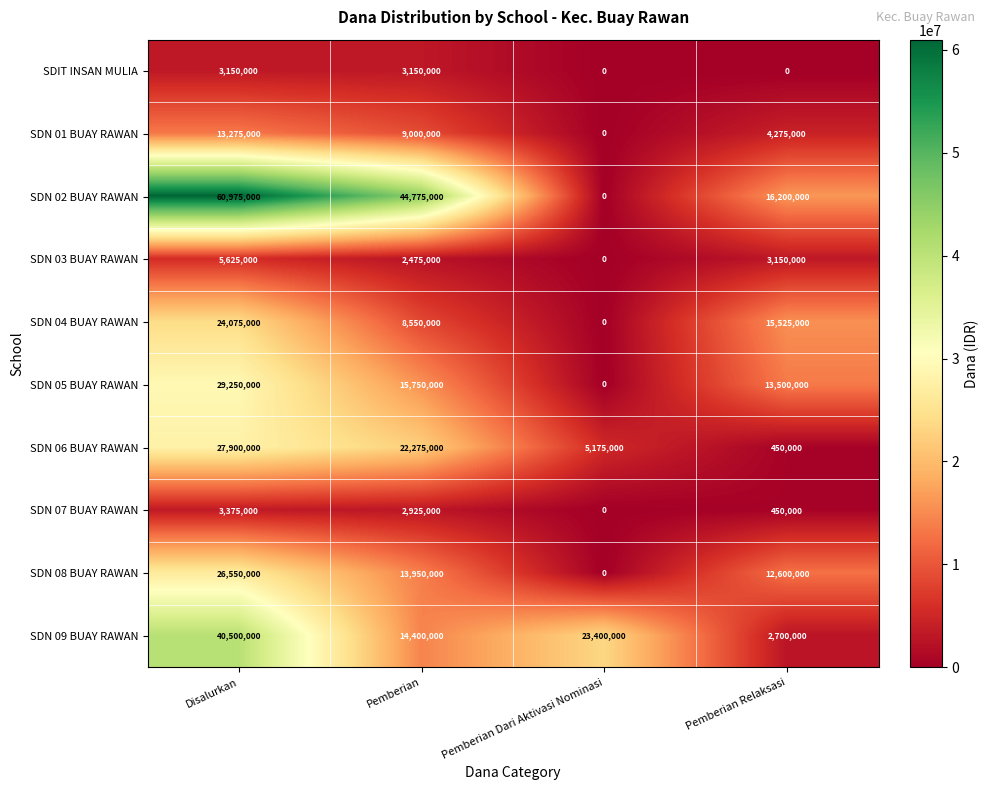

Which series has the largest range (max minus min)?

SDN 02 BUAY RAWAN